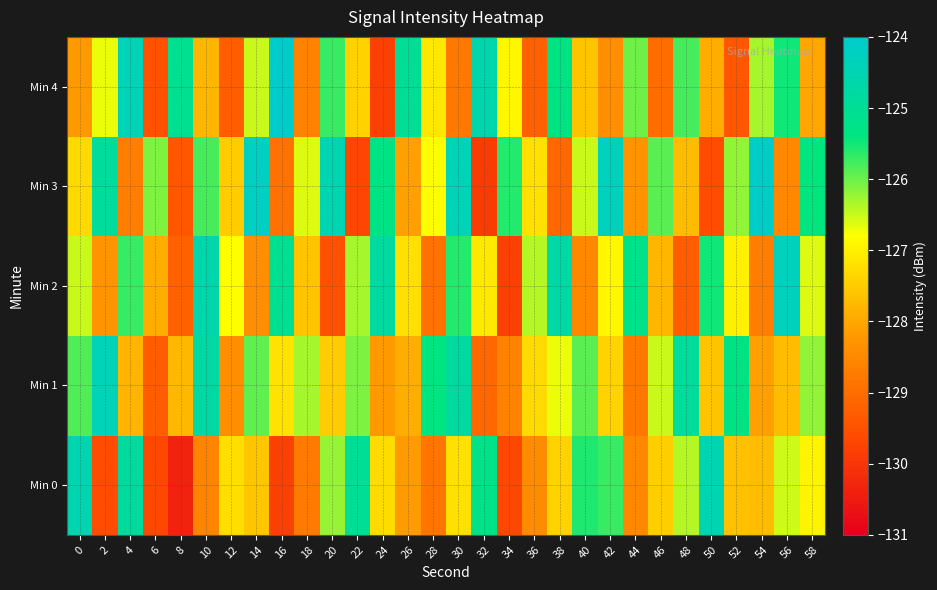

What is the maximum value shown in the chart?

-124.0